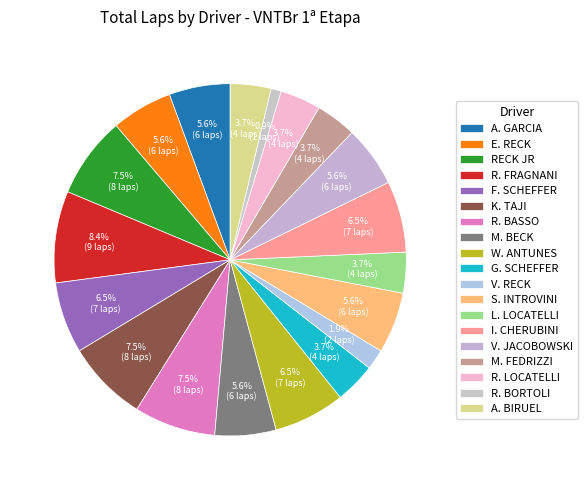

To the nearest percent, what is the difference between the largest and smallest slice percentages?

7%